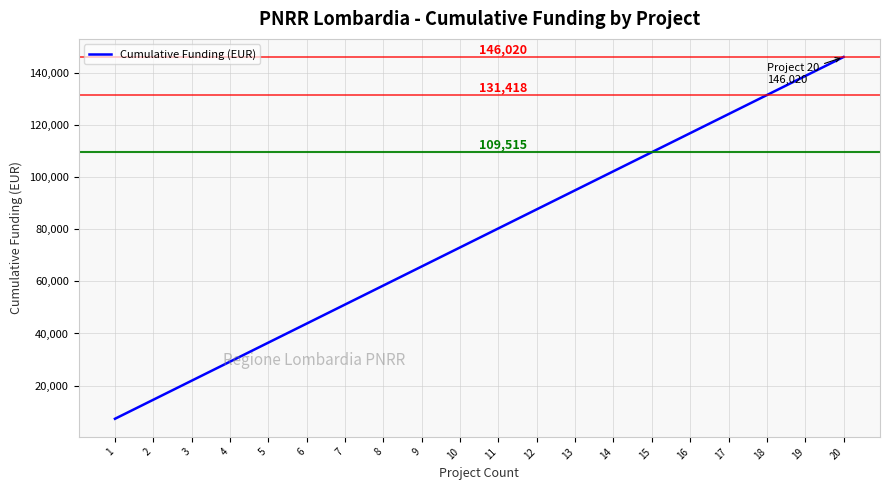

True or false: there are more than 1 points higher than both neighbors.

False